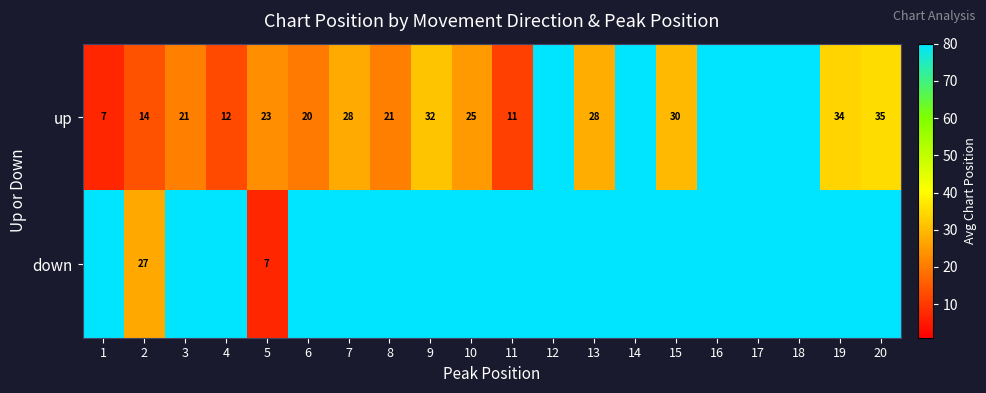

What is the difference between the highest and lowest values at 2?

13